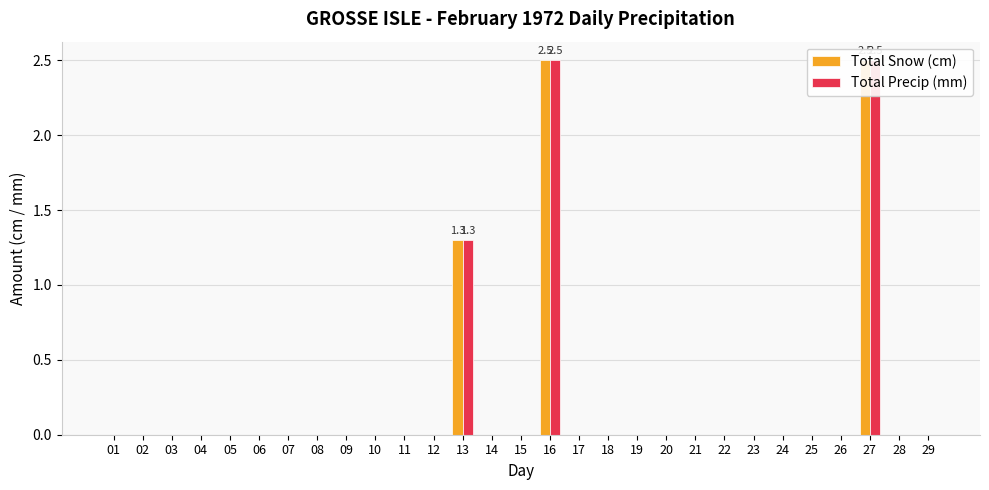

Reading left to right, extract all data points from this chart.

Total Snow (cm): 0.0	0.0	0.0	0.0	0.0	0.0	0.0	0.0	0.0	0.0	0.0	0.0	1.3	0.0	0.0	2.5	0.0	0.0	0.0	0.0	0.0	0.0	0.0	0.0	0.0	0.0	2.5	0.0	0.0
Total Precip (mm): 0.0	0.0	0.0	0.0	0.0	0.0	0.0	0.0	0.0	0.0	0.0	0.0	1.3	0.0	0.0	2.5	0.0	0.0	0.0	0.0	0.0	0.0	0.0	0.0	0.0	0.0	2.5	0.0	0.0